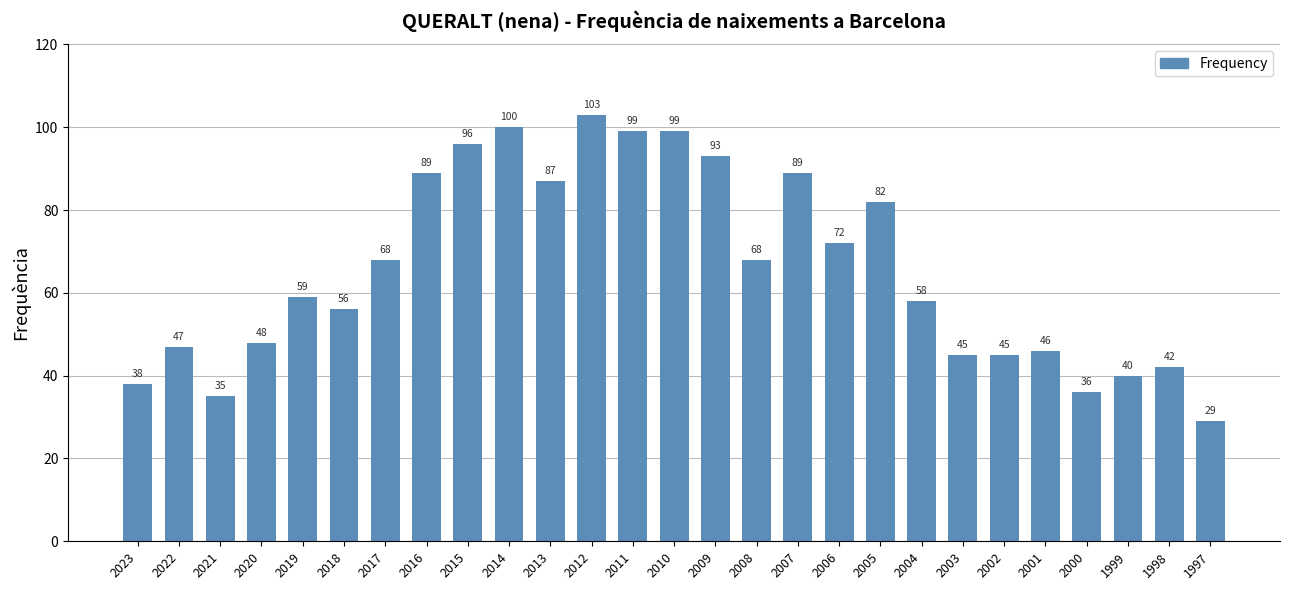

True or false: the data shows 104 at 2017.

False